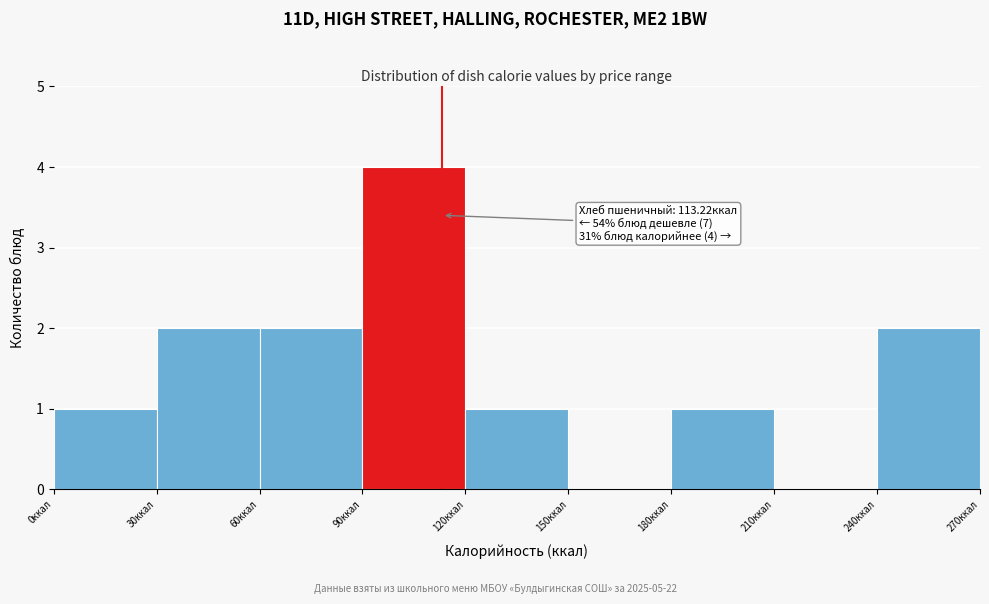

Which range on the x-axis has the tallest bar?

90 to 120